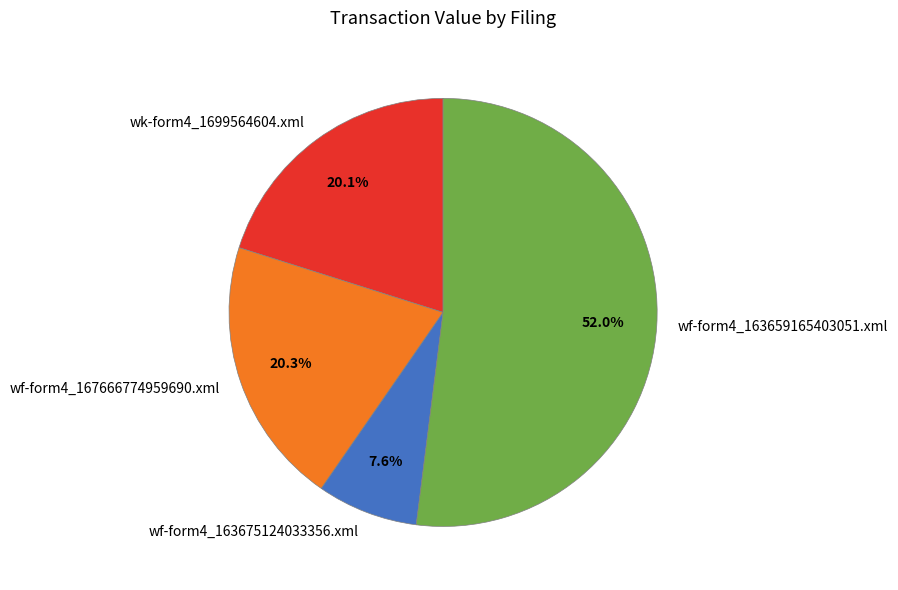

What percentage do wf-form4_163659165403051.xml and wf-form4_167666774959690.xml together represent?

72.3%